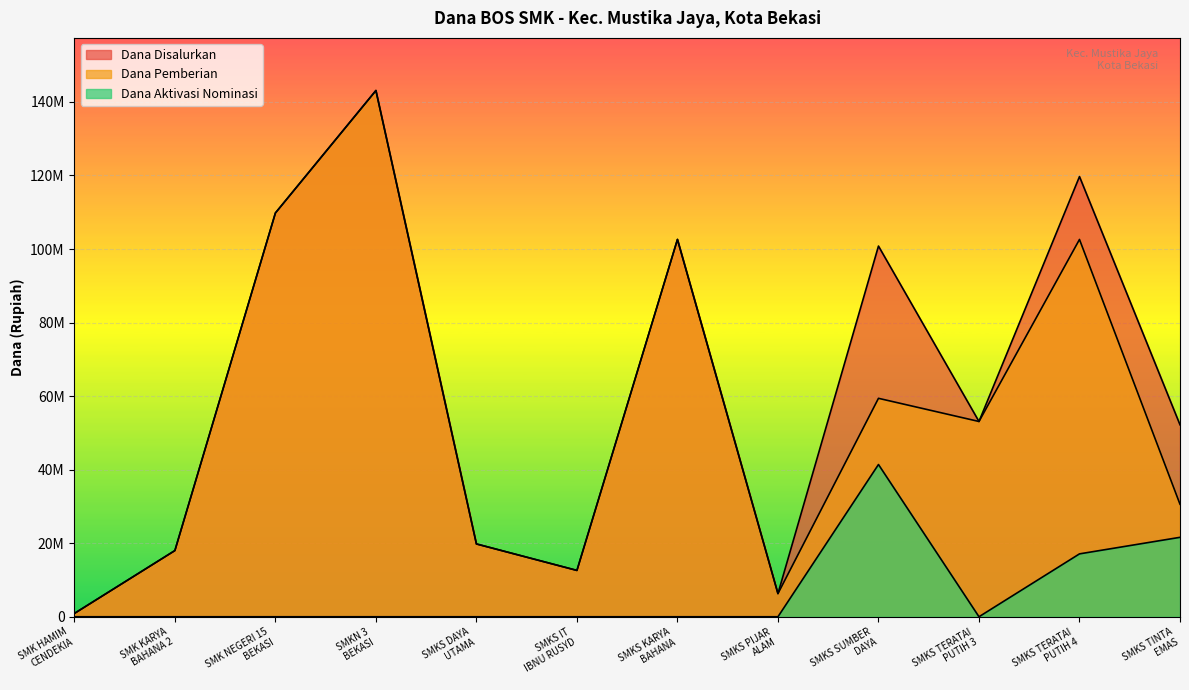

The value of Dana Pemberian at SMKS KARYA
BAHANA is 59922840. True or false?

False